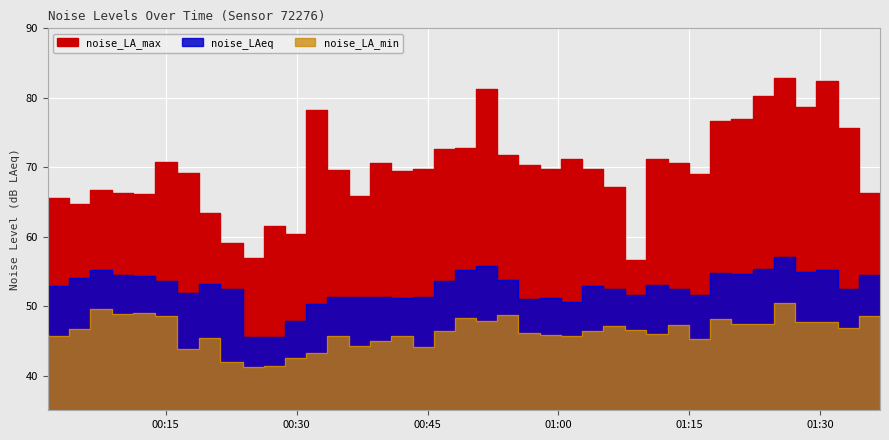

At which category does noise_LA_min reach its first local peak?

2023-03-09T00:08:48